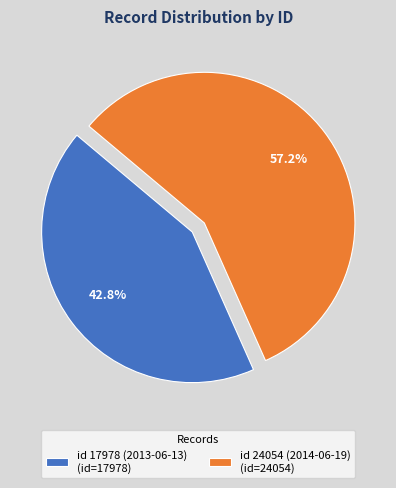

To the nearest percent, what percentage of the pie is id 24054 (2014-06-19)?

57%